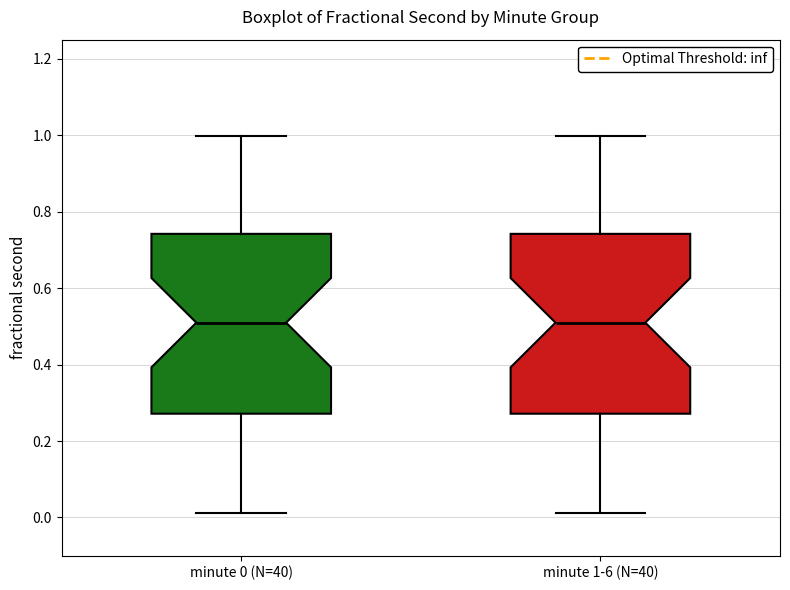

Reading left to right, transcribe this box plot: for each box, give where its median line is, the range the box spans, and where its two whiskers end, as read against the y-axis. The values are not printed on the chart, so give them approximately, as read against the axis.

minute 0 (N=40): median 0.50, box 0.28 to 0.74, whiskers 0.02 to 1.00
minute 1-6 (N=40): median 0.50, box 0.28 to 0.74, whiskers 0.02 to 1.00